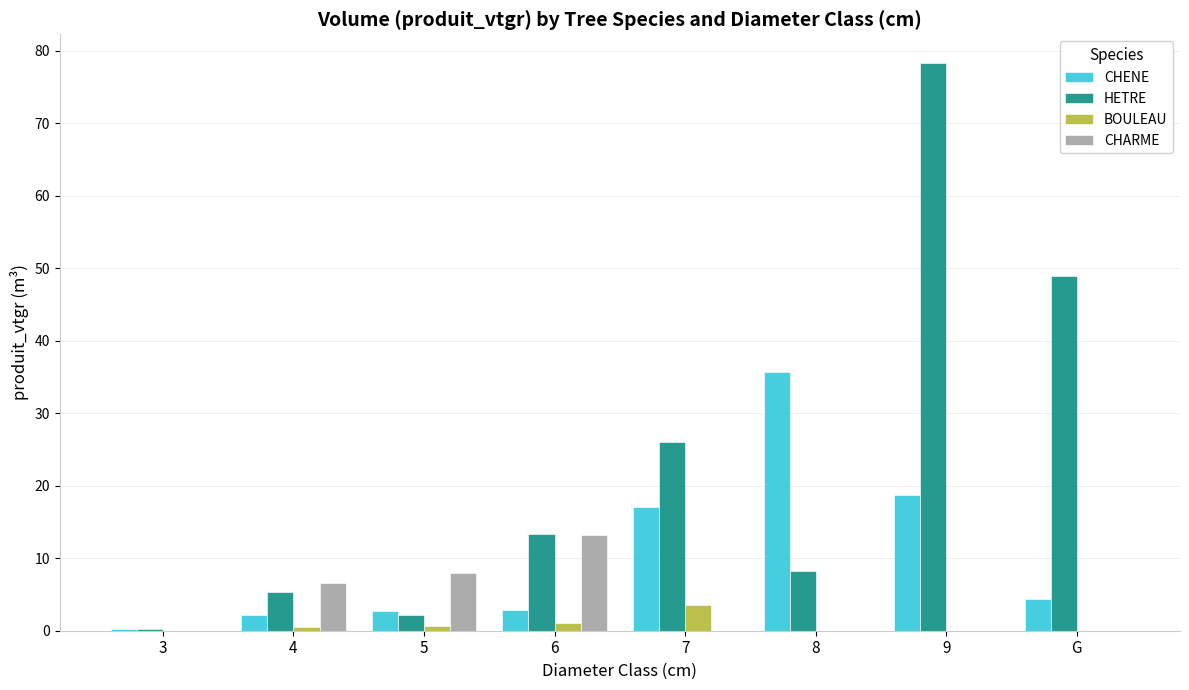

What is the total value across all series at 8?

44.0